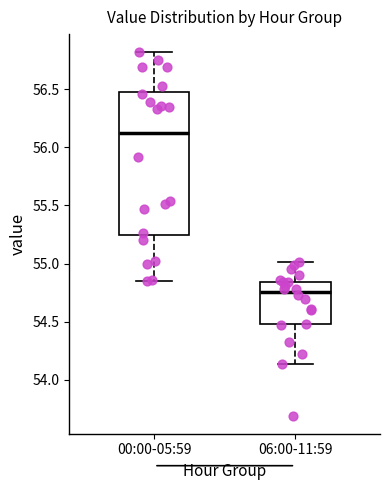

Which box's median line is the highest?

00:00-05:59